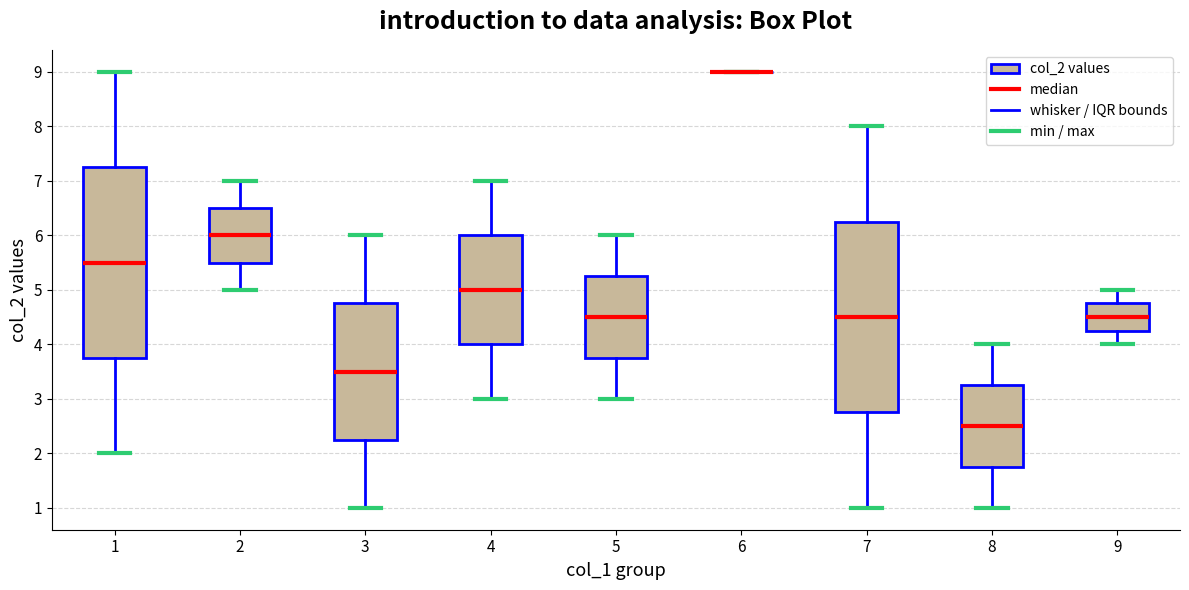

Where is the lower edge of the box at x = 5 on the y-axis? The values are not printed on the chart, so give them approximately, as read against the axis.

3.8